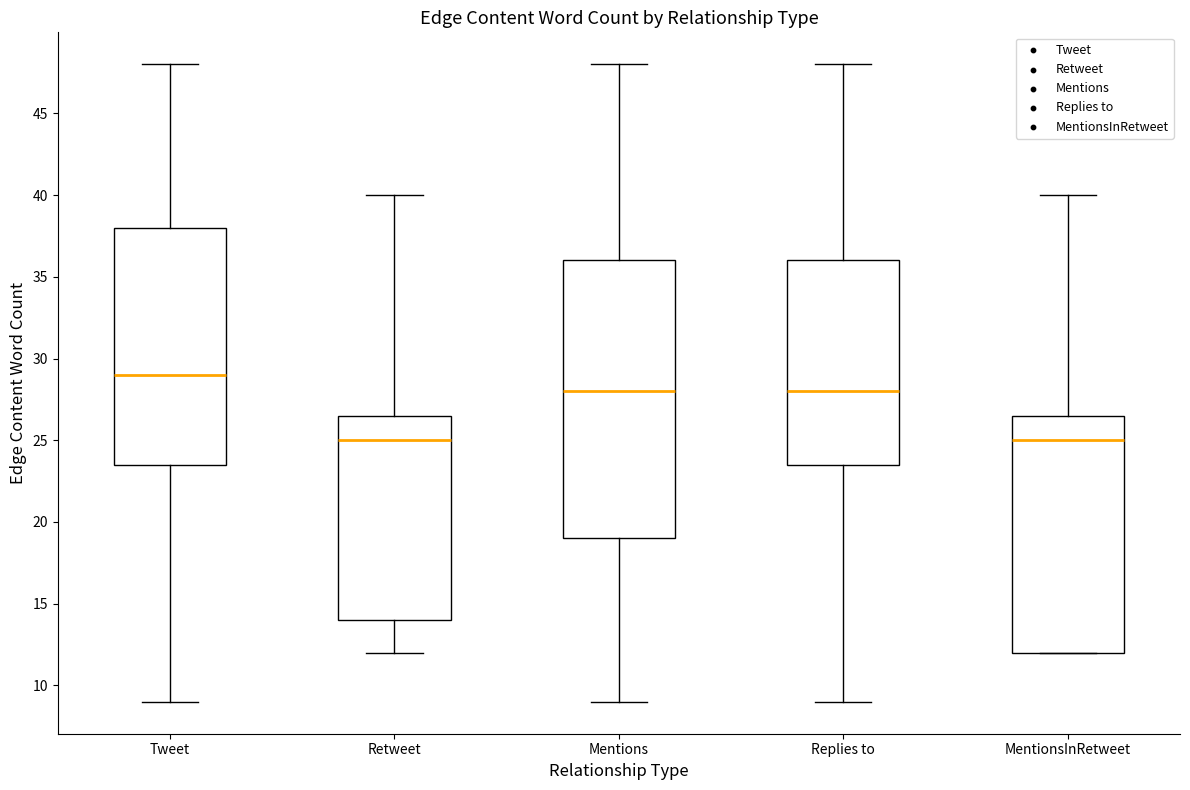

Where is the lower edge of the box for Tweet on the y-axis? The values are not printed on the chart, so give them approximately, as read against the axis.

23.5